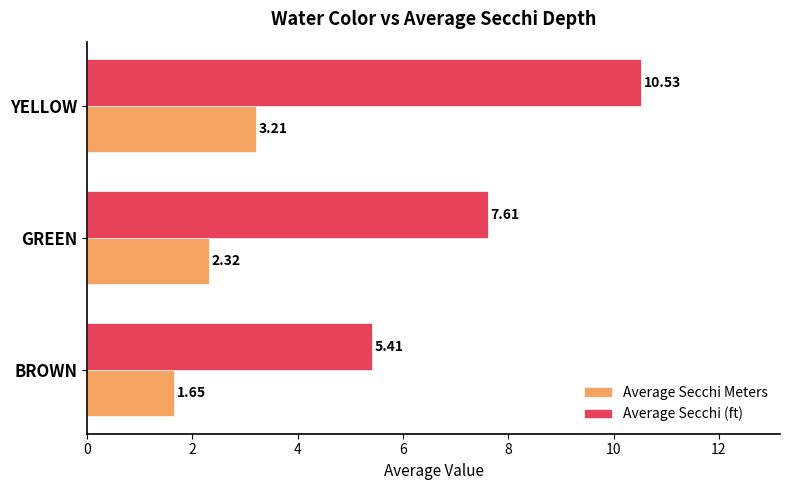

Which category has the lowest value in the Average Secchi (ft) series?

BROWN